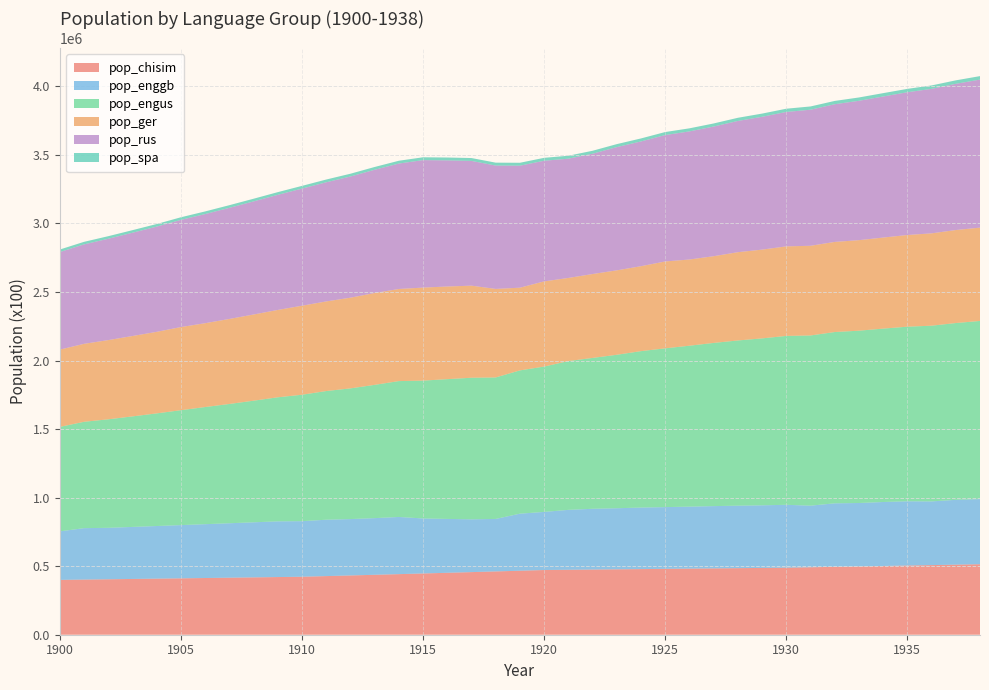

Reading left to right, extract all data points from this chart.

pop_chisim: 1900=400000.0	1901=402243.0	1902=404498.0	1903=406765.0	1904=409046.0	1905=411339.0	1906=413645.0	1907=415964.0	1908=418297.0	1909=420642.0	1910=423000.0	1911=427662.0	1912=432375.0	1913=437140.0	1914=441958.0	1915=446829.0	1916=451753.0	1917=456732.0	1918=461766.0	1919=466855.0	1920=472000.0	1921=473673.0	1922=475352.0	1923=477037.0	1924=478728.0	1925=480425.0	1926=482128.0	1927=483837.0	1928=485552.0	1929=487273.0	1930=489000.0	1931=492095.0	1932=495209.0	1933=498343.0	1934=501497.0	1935=504671.0	1936=507864.0	1937=511078.0	1938=514313.0
pop_enggb: 1900=354059.0	1901=375181.0	1902=375289.0	1903=379575.0	1904=383911.0	1905=388295.0	1906=392731.0	1907=397217.0	1908=401754.0	1909=406342.0	1910=405336.0	1911=411260.0	1912=411235.0	1913=413344.0	1914=417079.0	1915=401297.0	1916=392947.0	1917=385213.0	1918=382870.0	1919=416201.0	1920=423884.0	1921=437165.0	1922=443315.0	1923=445631.0	1924=448856.0	1925=450400.0	1926=452196.0	1927=454330.0	1928=455800.0	1929=456700.0	1930=458700.0	1931=449374.0	1932=463300.0	1933=462500.0	1934=466600.0	1935=468700.0	1936=464600.0	1937=472900.0	1938=474900.0
pop_engus: 1900=762122.0	1901=775840.0	1902=791630.0	1903=806320.0	1904=821660.0	1905=838220.0	1906=854500.0	1907=870080.0	1908=887100.0	1909=904900.0	1910=922285.0	1911=938630.0	1912=953350.0	1913=972250.0	1914=991110.0	1915=1005460.0	1916=1019610.0	1917=1032680.0	1918=1032080.0	1919=1045140.0	1920=1060216.0	1921=1085380.0	1922=1100490.0	1923=1119470.0	1924=1141090.0	1925=1158290.0	1926=1173970.0	1927=1190350.0	1928=1205090.0	1929=1217700.0	1930=1232027.0	1931=1241490.0	1932=1249490.0	1933=1256900.0	1934=1264850.0	1935=1273620.0	1936=1281810.0	1937=1289610.0	1938=1299690.0
pop_ger: 1900=563562.0	1901=568700.0	1902=577700.0	1903=586300.0	1904=594700.0	1905=606415.0	1906=611500.0	1907=620100.0	1908=628600.0	1909=637200.0	1910=649260.0	1911=653600.0	1912=661500.0	1913=669800.0	1914=671800.0	1915=678490.0	1916=675800.0	1917=671550.0	1918=645650.0	1919=603247.0	1920=621260.0	1921=606258.0	1922=611854.0	1923=615773.0	1924=619524.0	1925=633630.0	1926=628659.0	1927=632523.0	1928=643900.0	1929=647400.0	1930=653000.0	1931=654200.0	1932=657200.0	1933=660316.0	1934=664100.0	1935=668700.0	1936=673500.0	1937=678300.0	1938=680720.0
pop_rus: 1900=711620.0	1901=725420.0	1902=739320.0	1903=753420.0	1904=767620.0	1905=781820.0	1906=796120.0	1907=810520.0	1908=825020.0	1909=839620.0	1910=854320.0	1911=869120.0	1912=884020.0	1913=899020.0	1914=915000.0	1915=930000.0	1916=920000.0	1917=910000.0	1918=900000.0	1919=890000.0	1920=880000.0	1921=870000.0	1922=877550.0	1923=899000.0	1924=910000.0	1925=922000.0	1926=934590.0	1927=945900.0	1928=957340.0	1929=968930.0	1930=980650.0	1931=992520.0	1932=1004530.0	1933=1016690.0	1934=1028990.0	1935=1041440.0	1936=1054040.0	1937=1066800.0	1938=1079700.0
pop_spa: 1900=18594.0	1901=18618.1	1902=18723.0	1903=18736.9	1904=18984.0	1905=19116.0	1906=19249.0	1907=19383.0	1908=19565.9	1909=19712.6	1910=19927.2	1911=20090.6	1912=20231.2	1913=20372.7	1914=20515.2	1915=20658.7	1916=20803.2	1917=20948.7	1918=21095.3	1919=21242.8	1920=21303.2	1921=21502.8	1922=21658.2	1923=21763.1	1924=21966.6	1925=22127.7	1926=22290.2	1927=22444.2	1928=23093.0	1929=23327.0	1930=23563.9	1931=23786.0	1932=24010.0	1933=24236.0	1934=24464.0	1935=24583.1	1936=24926.0	1937=25161.0	1938=25398.0